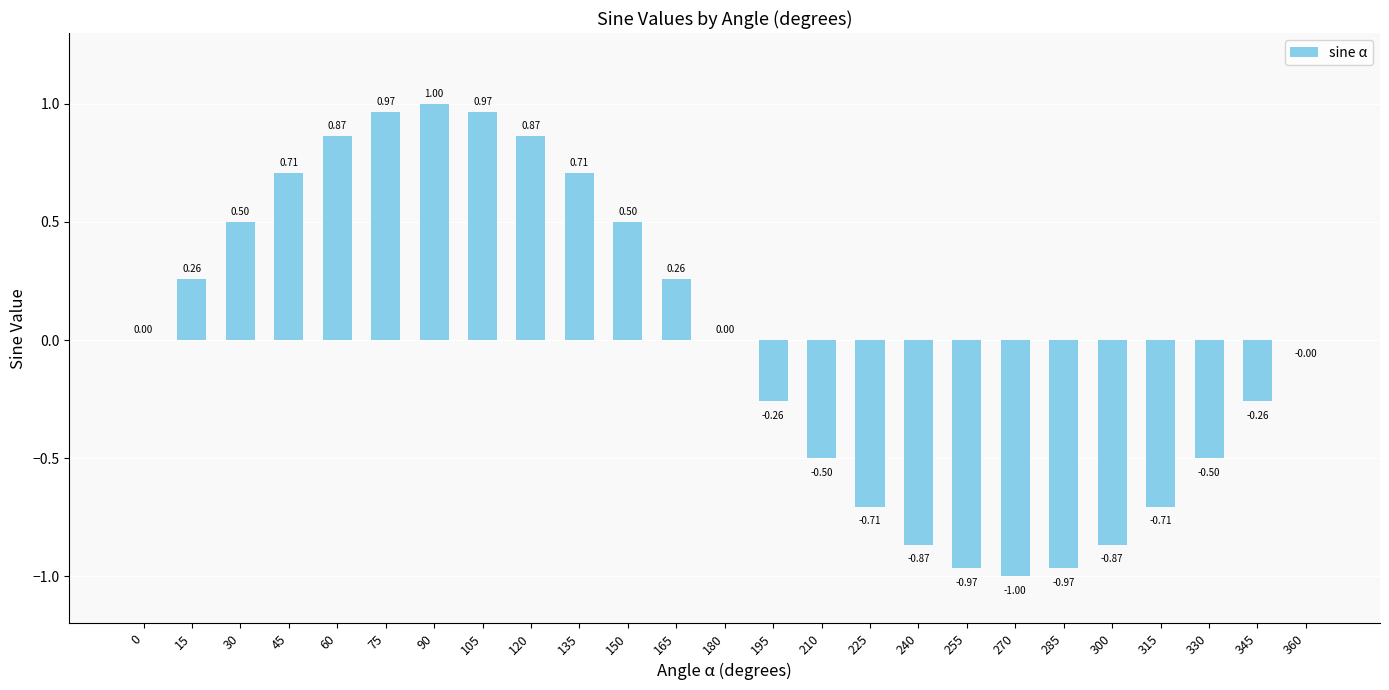

How many series are shown in this chart?

1